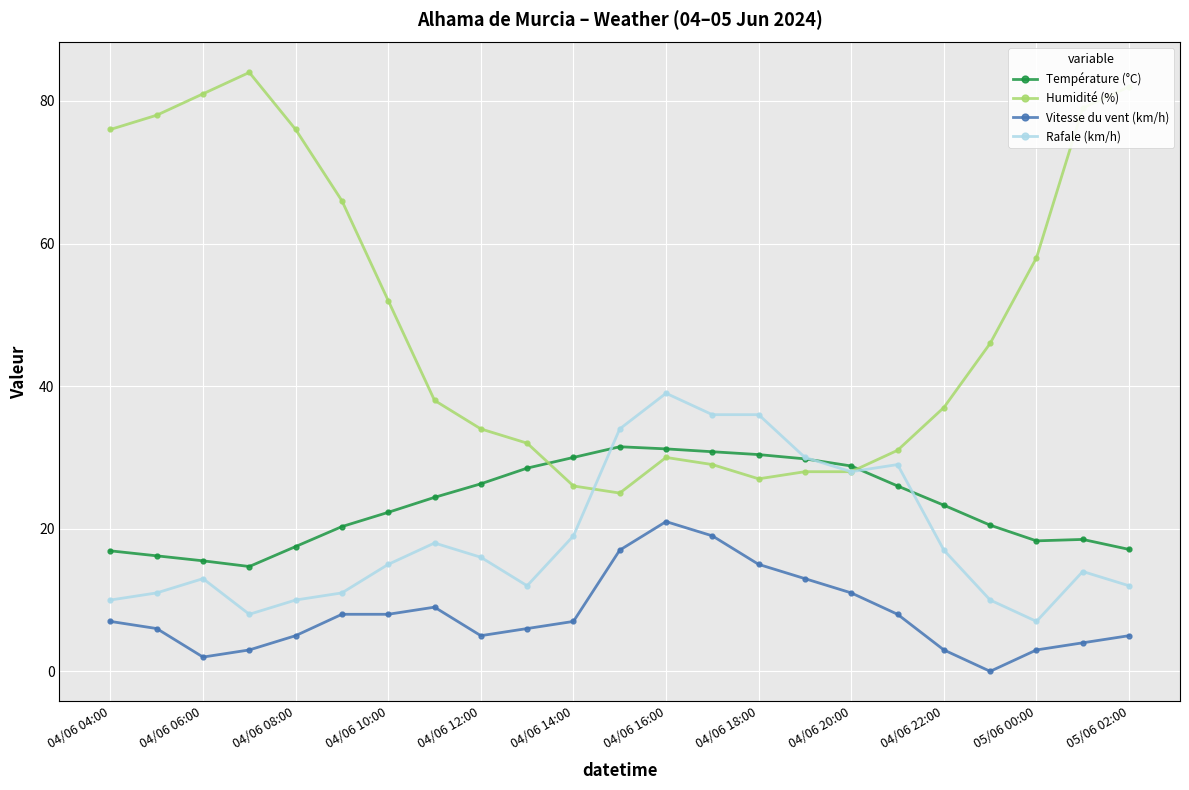

What is the value of the Température (°C) point at the 13th from the left?

31.2